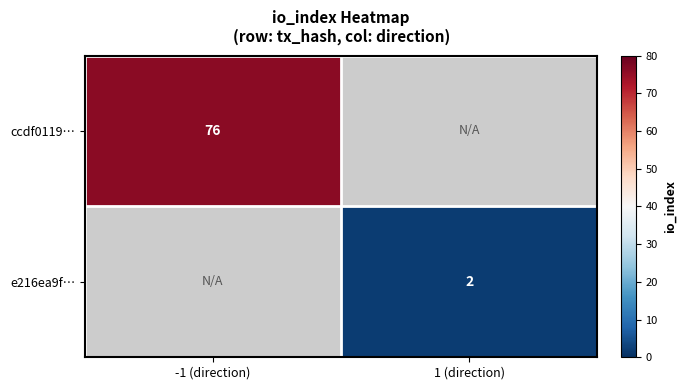

At how many categories does at least one series exceed 4?

1